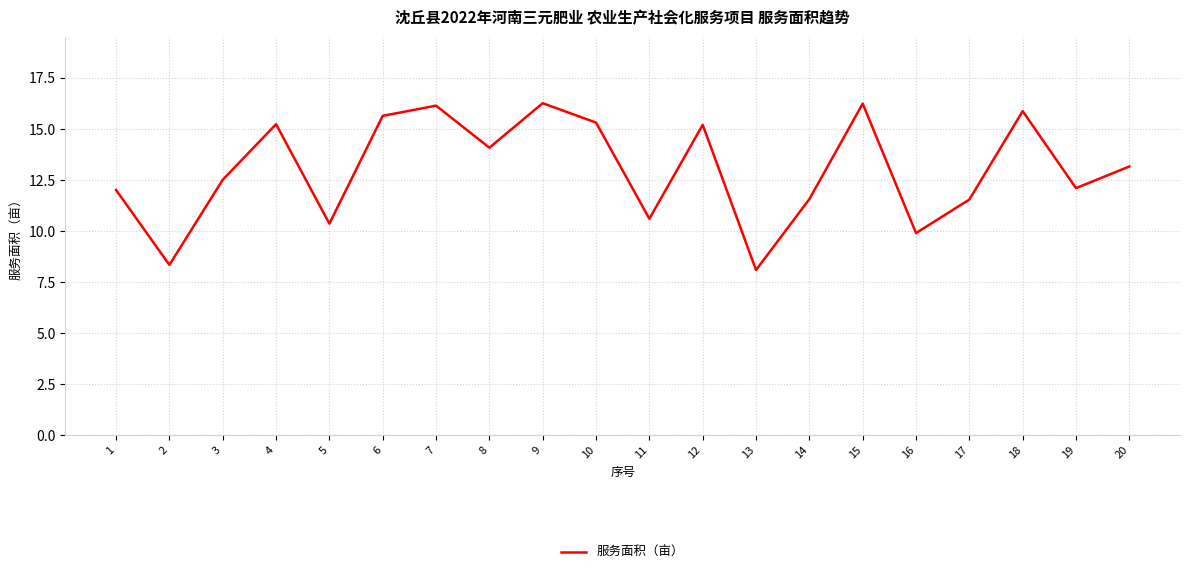

How many lines are shown in the chart?

1